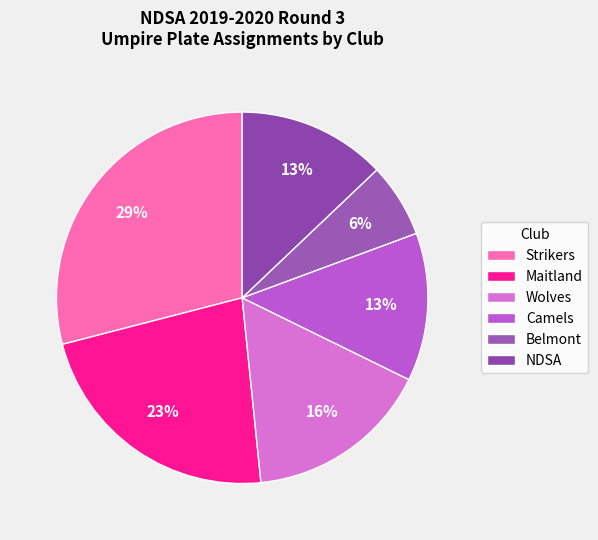

How many slices are in this pie chart?

6